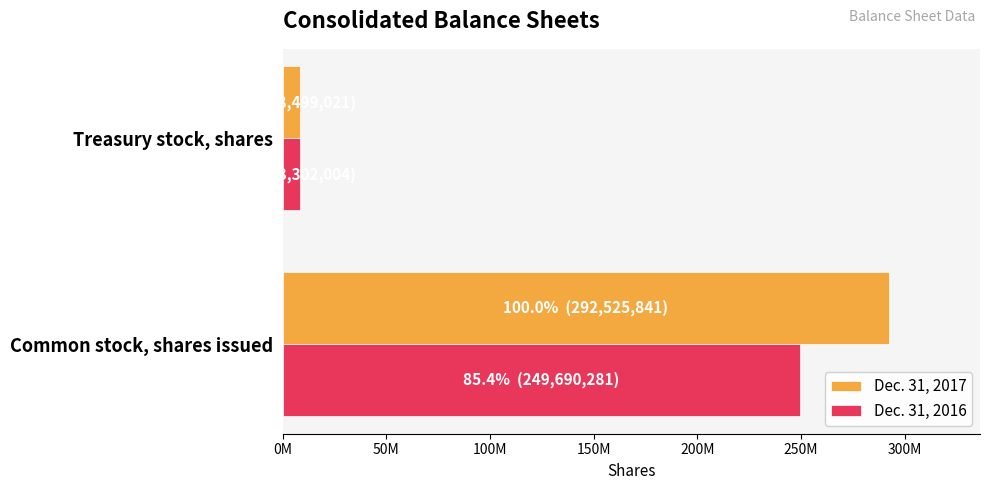

Rank the series by their average value, from lowest to highest.

Dec. 31, 2016, Dec. 31, 2017